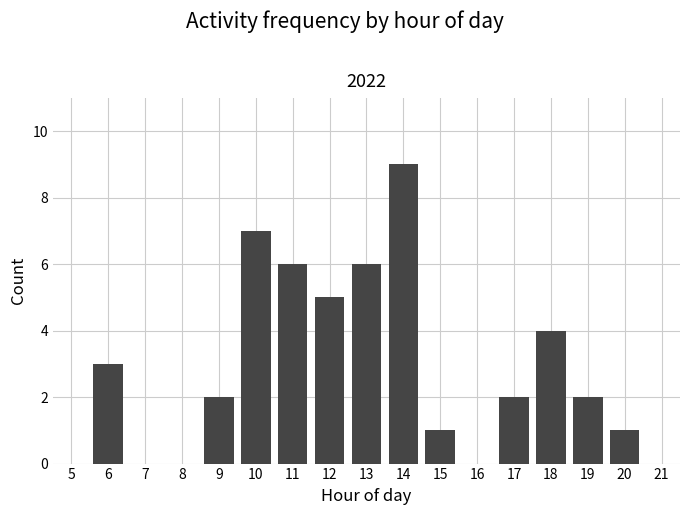

Reading left to right, what are all the values shown in this chart?

5=0	6=3	7=0	8=0	9=2	10=7	11=6	12=5	13=6	14=9	15=1	16=0	17=2	18=4	19=2	20=1	21=0